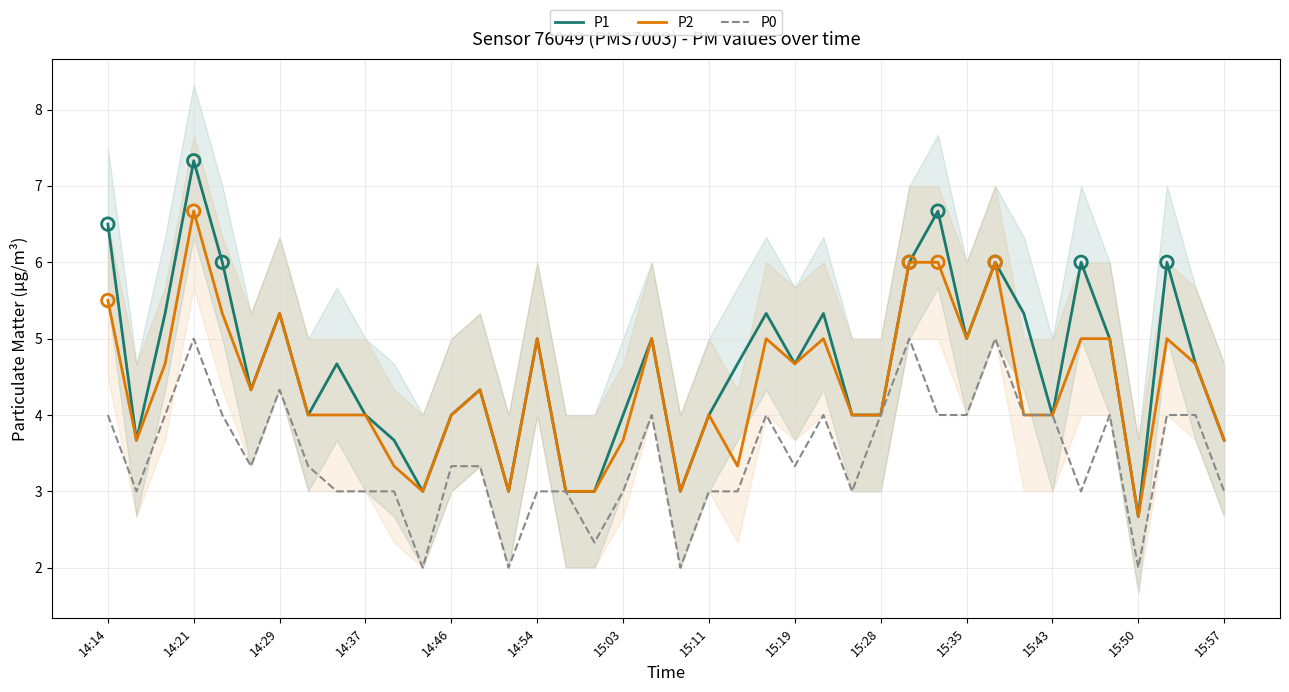

What are all the series names shown in the legend?

P1, P2, P0